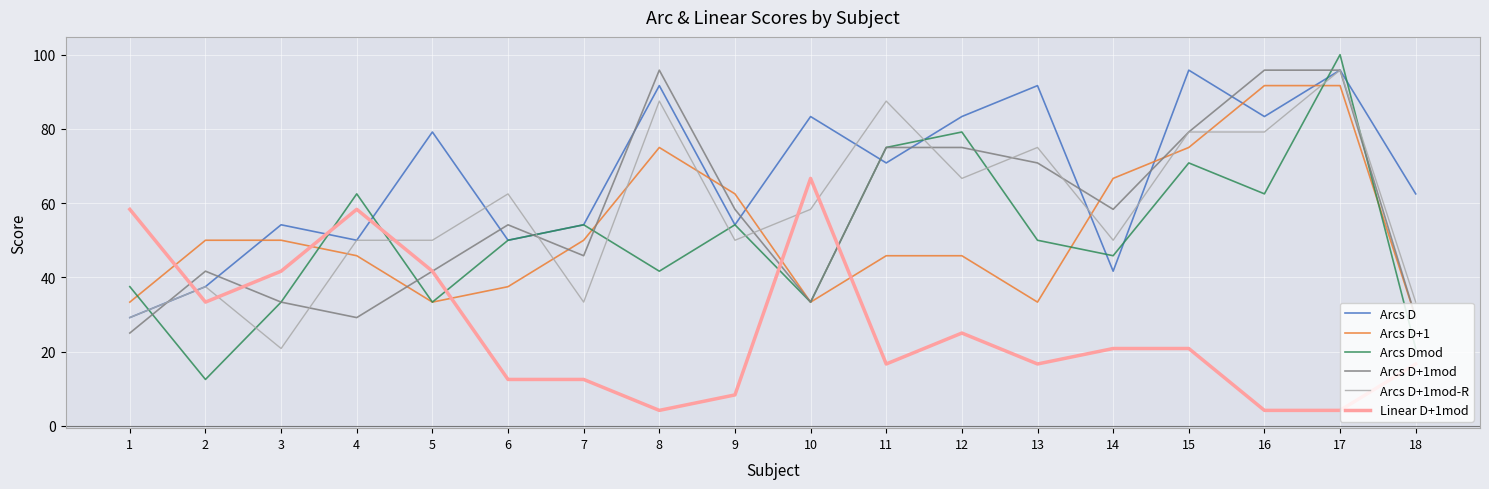

What is the sum of all Arcs D+1mod-R values?

1045.9